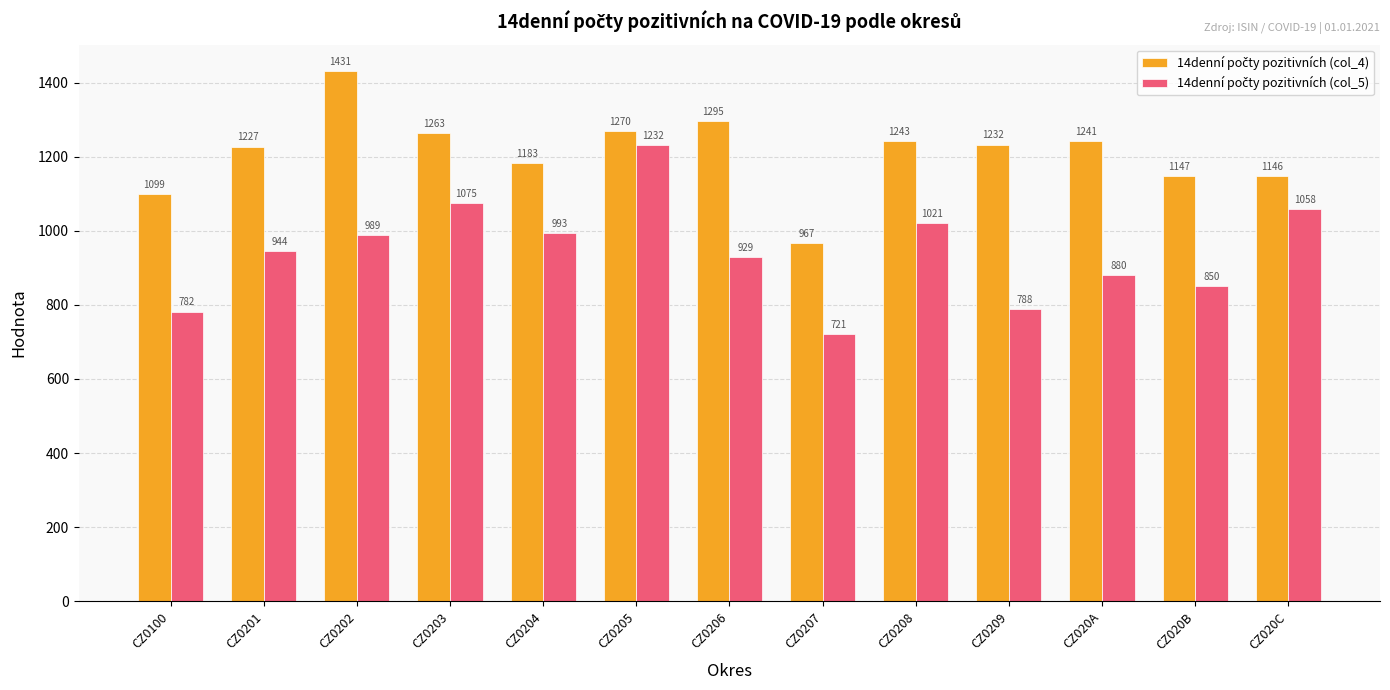

At which category is the sum across all series the highest?

CZ0205